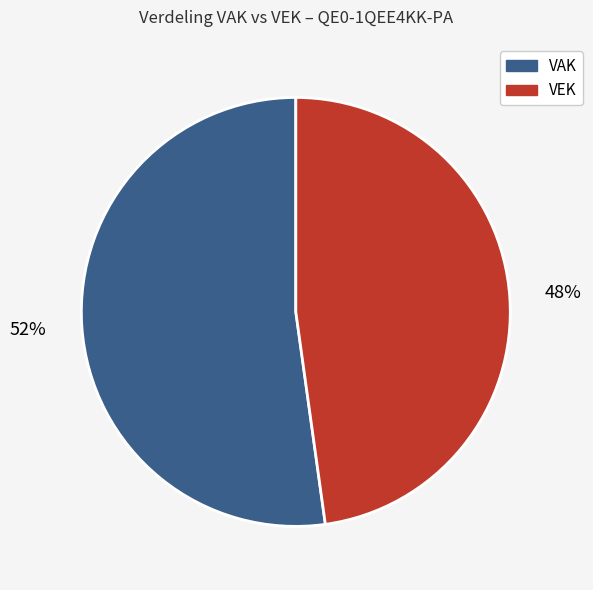

Count the number of slices in the pie.

2